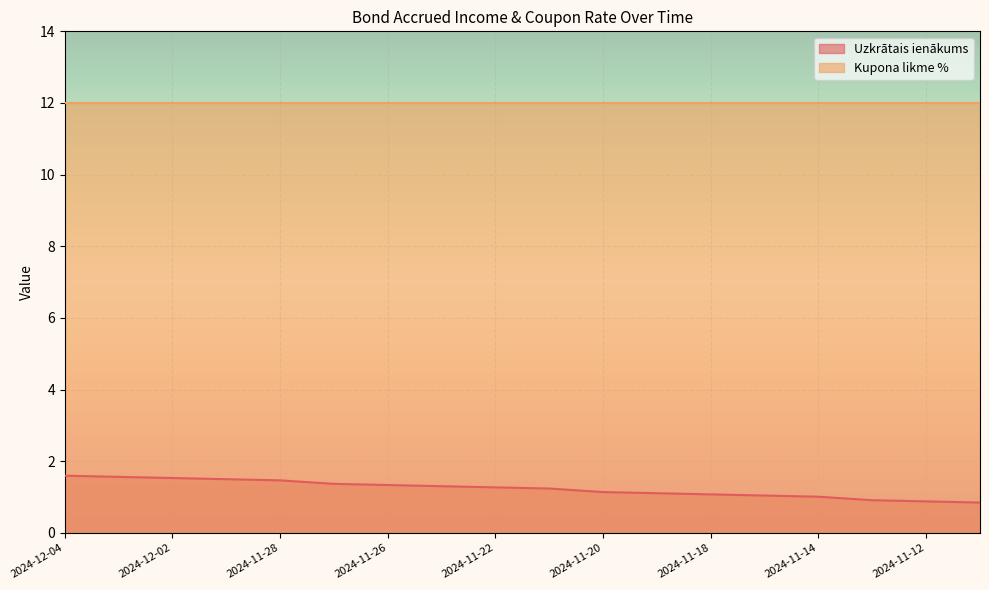

The chart shows a value of 1.5 at 2024-12-02. True or false?

True